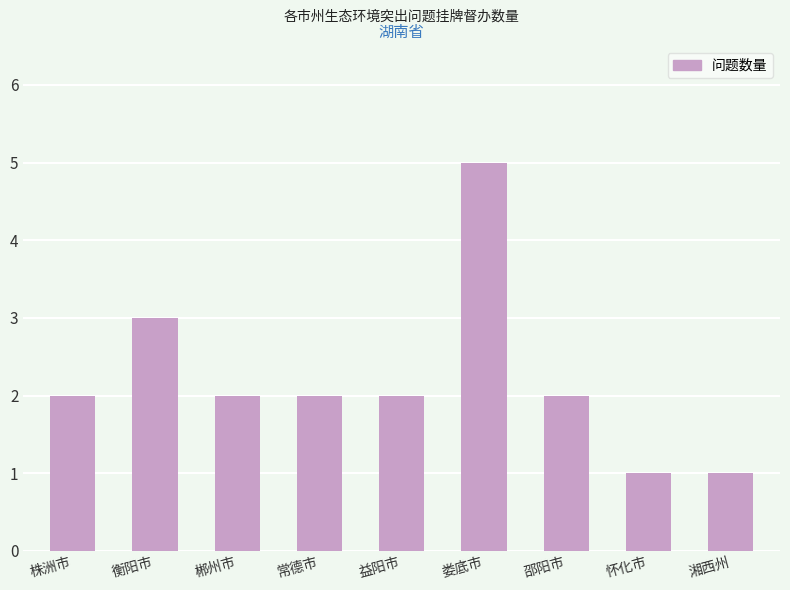

What is the approximate value at 衡阳市?

3